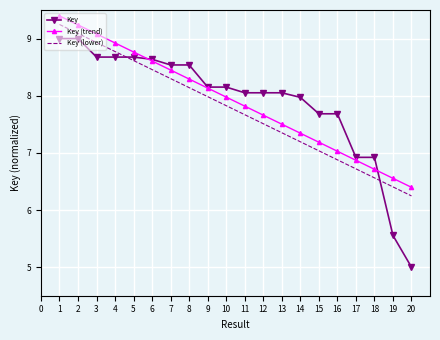

What is the difference between the highest and lowest values at 12?

0.5